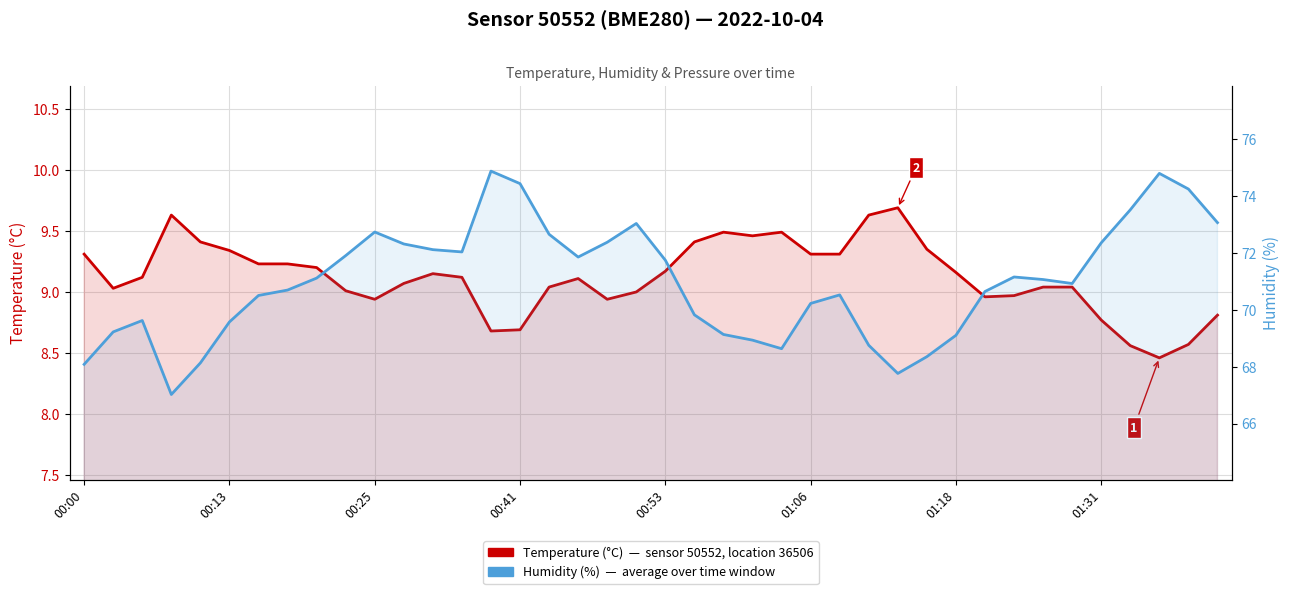

What is the value of the Humidity (%), Sensor 50552 point at the 29th from the left?

67.8